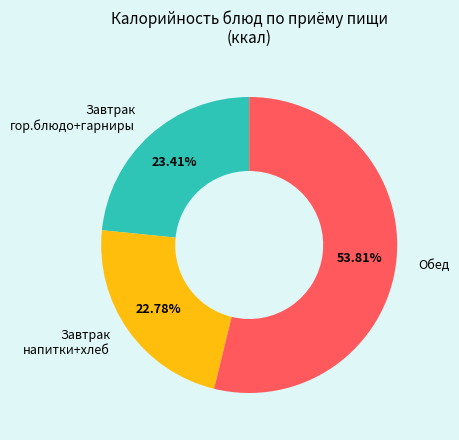

Which category has the smallest portion of the pie?

Завтрак напитки+хлеб